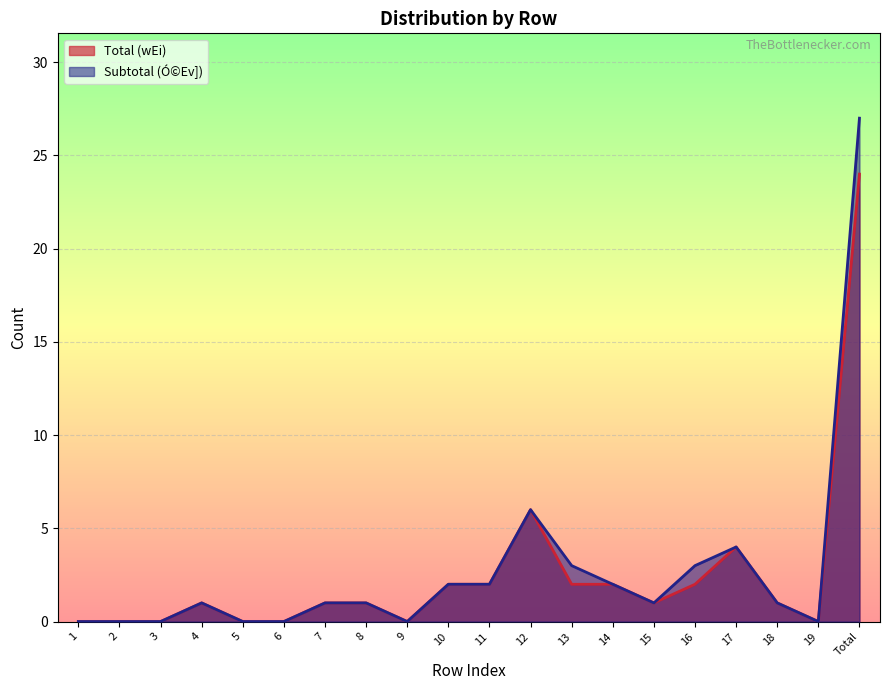

Does the chart display data point markers on the line(s)?

No